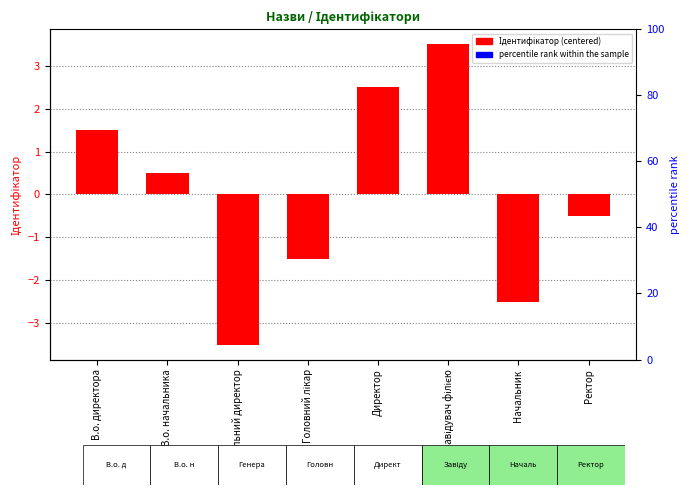

Where does the data first go above 0?

В.о. директора